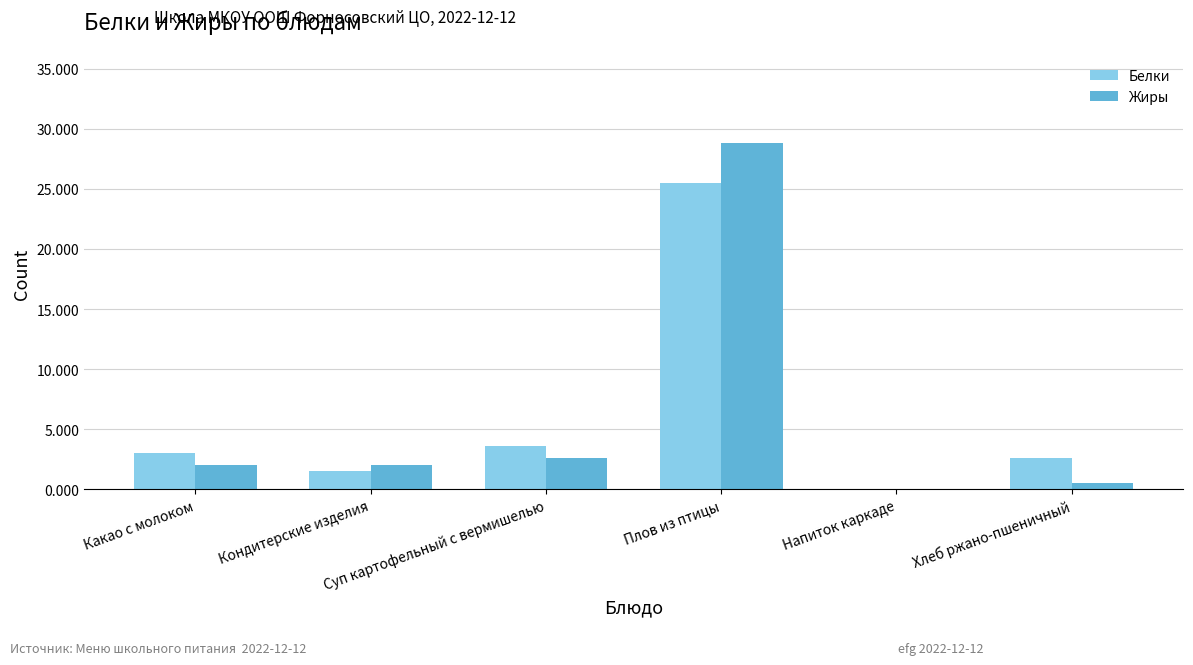

Count the number of categories in the chart.

6